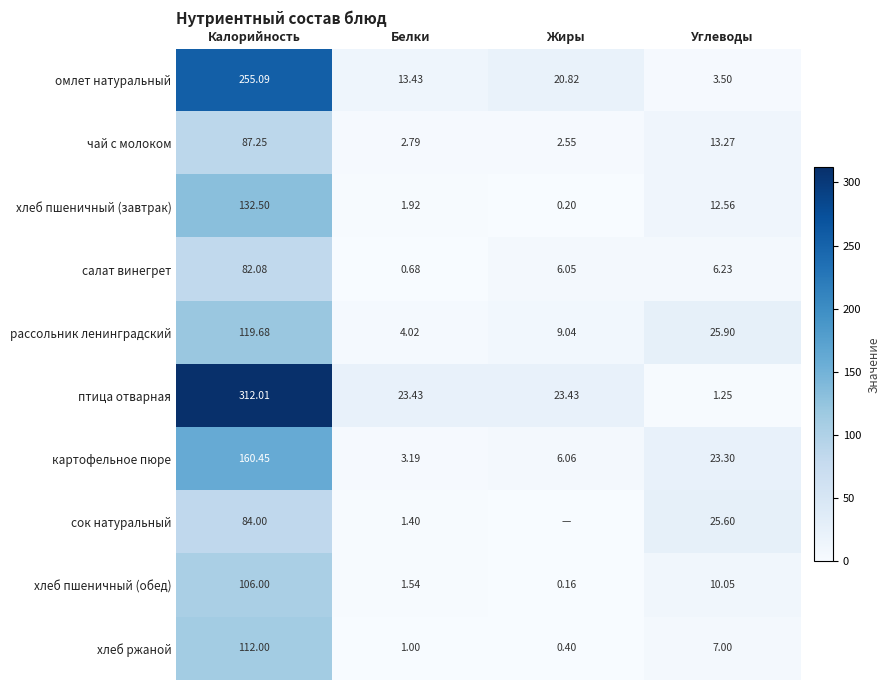

Is it true that чай с молоком equals 23.0 at Углеводы?

False